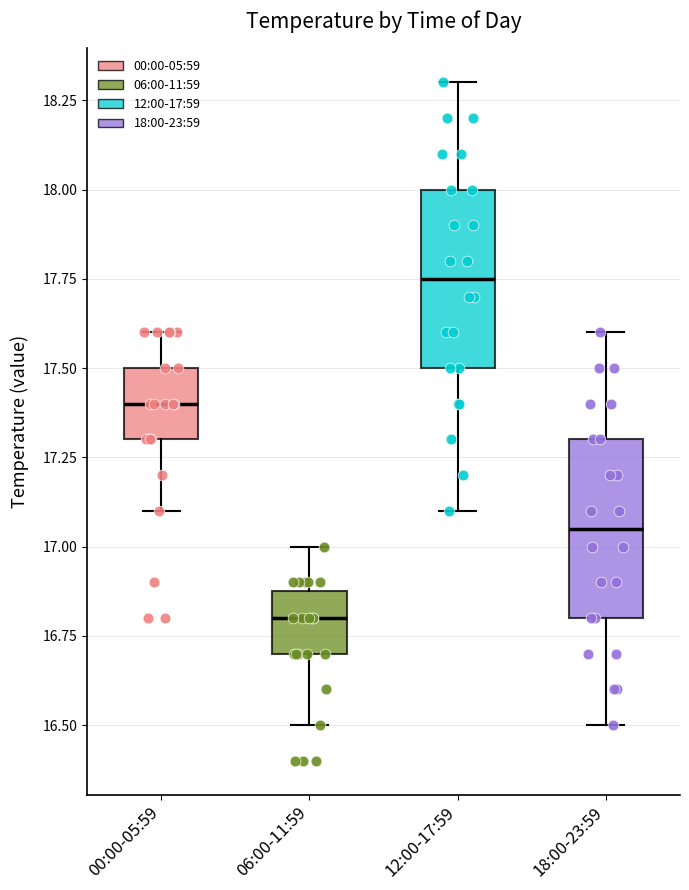

Which box has the highest median line?

12:00-17:59